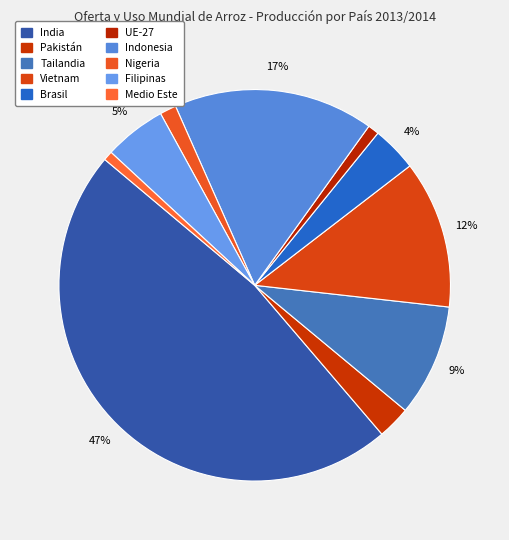

Count the number of slices in the pie.

10